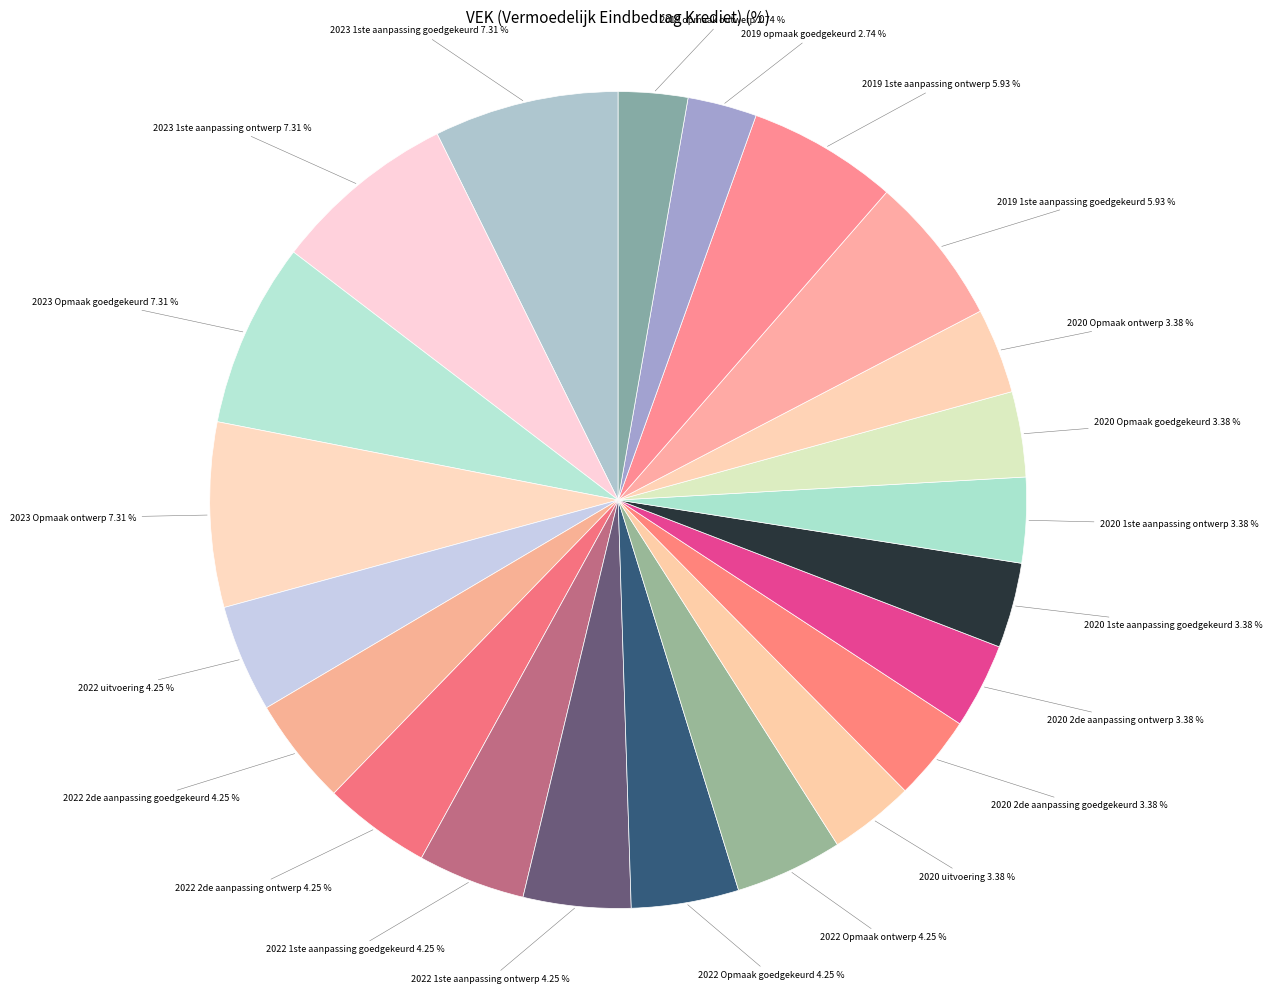

Do 2020 1ste aanpassing goedgekeurd and 2019 opmaak goedgekeurd together represent more than half of the pie?

No